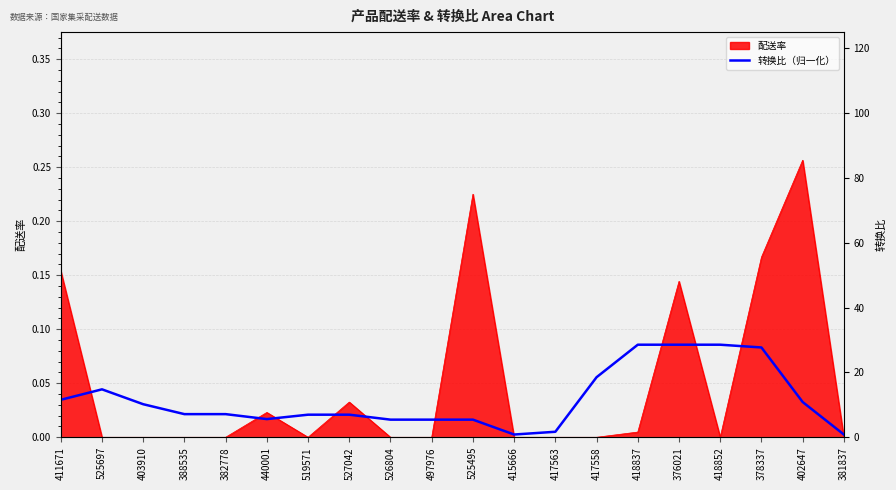

How many lines are shown in the chart?

1